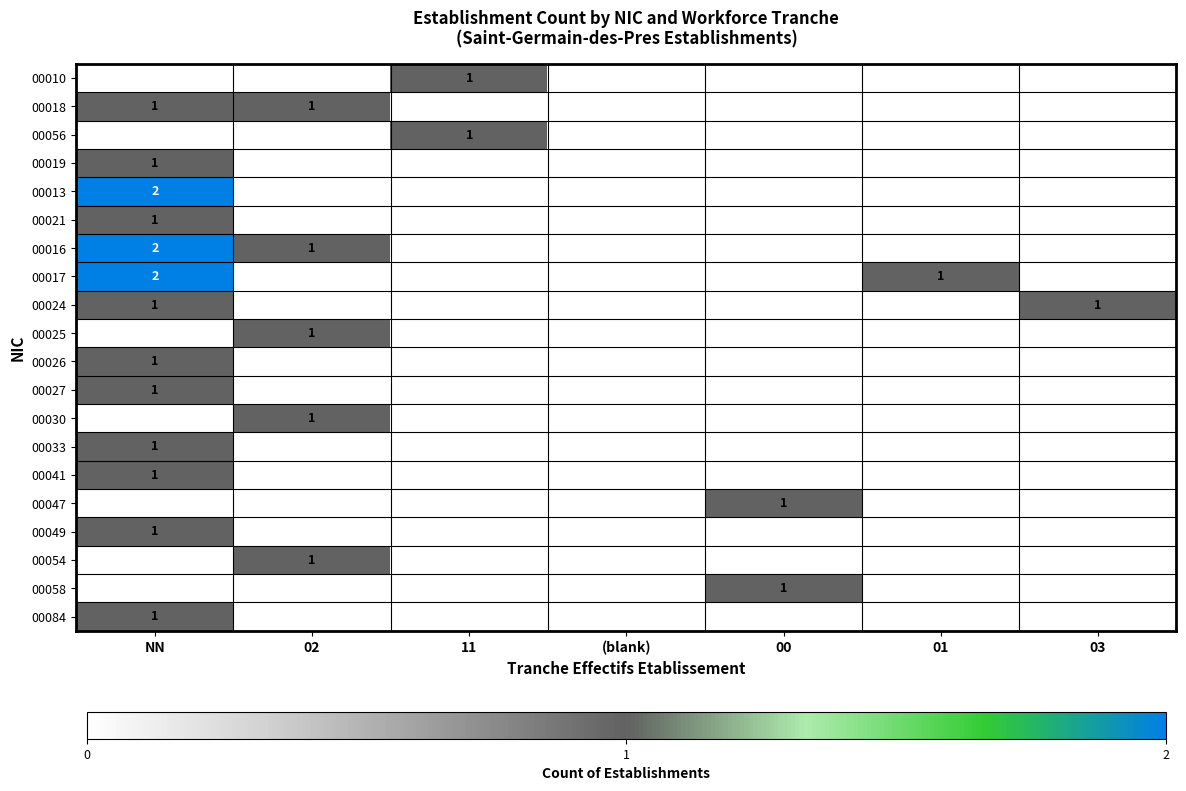

The value of 00027 at NN is 1. True or false?

True